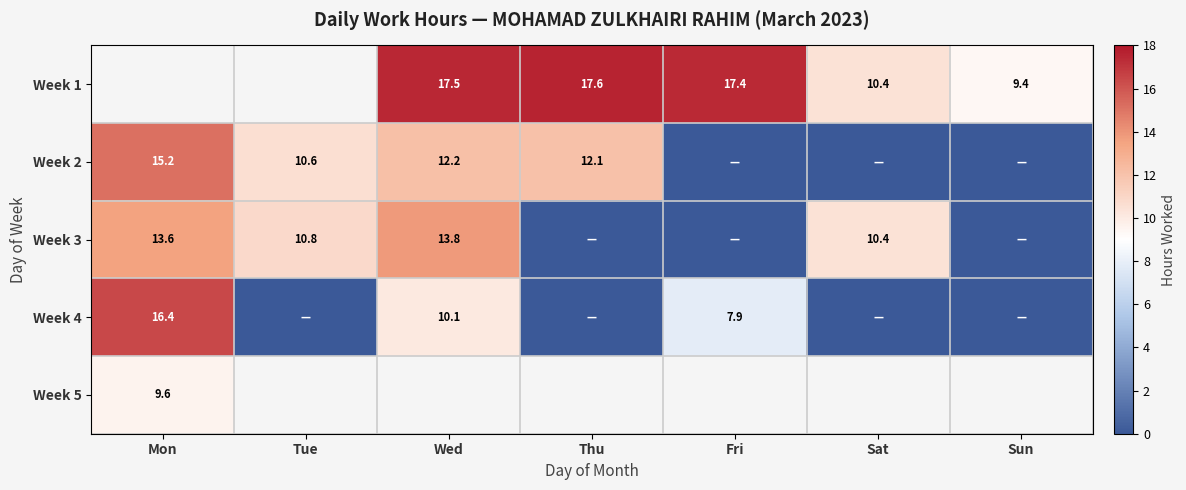

The value of Week 1 at Sat is 10.4. True or false?

True